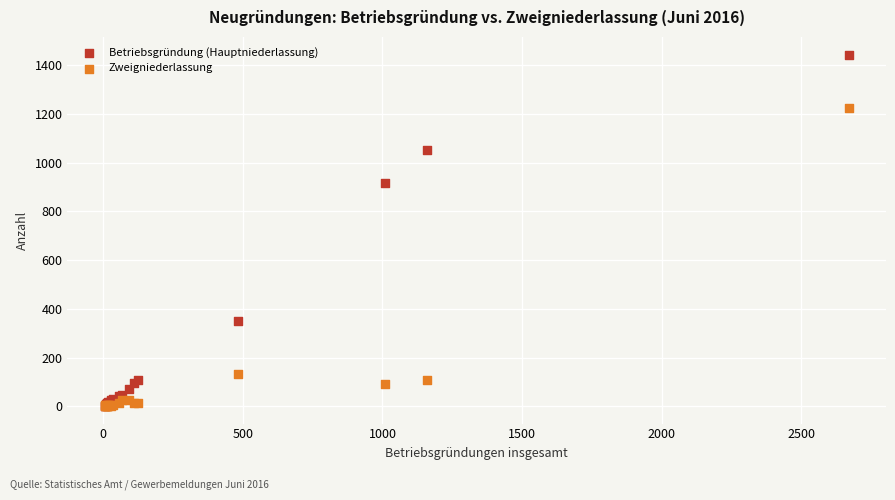

Which series reaches the maximum Y coordinate?

Betriebsgründung (Hauptniederlassung)